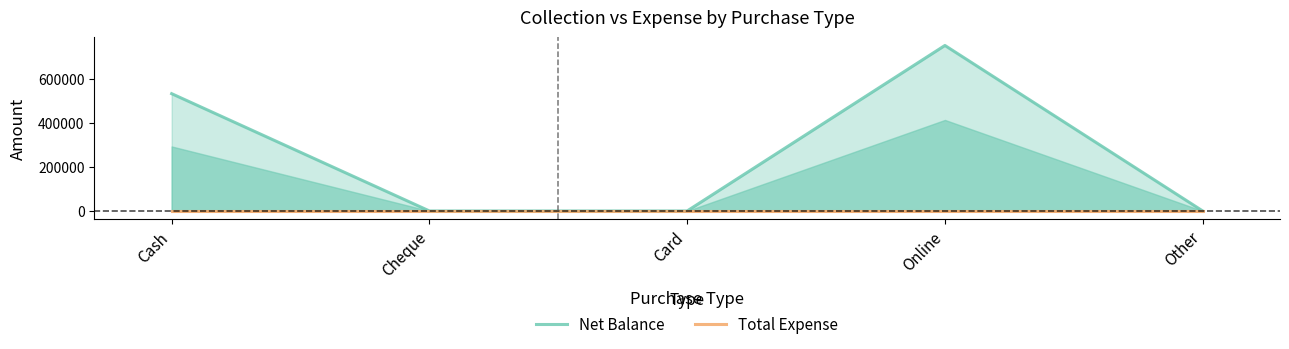

True or false: Net Balance has more than 0 points higher than both neighbors.

True